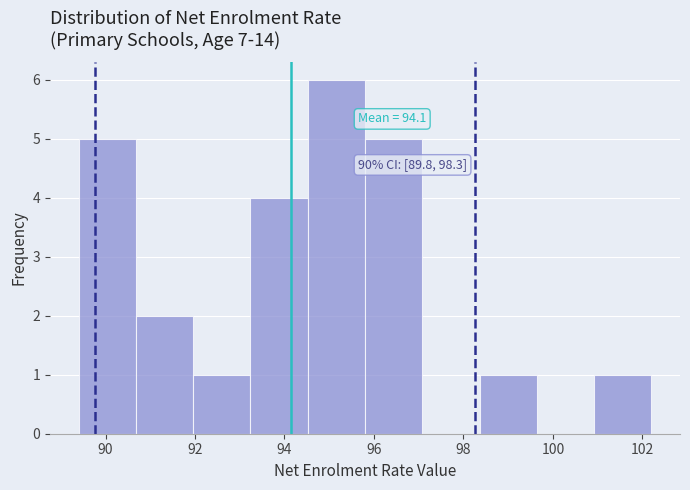

Which range on the x-axis has the tallest bar?

94.52 to 95.80